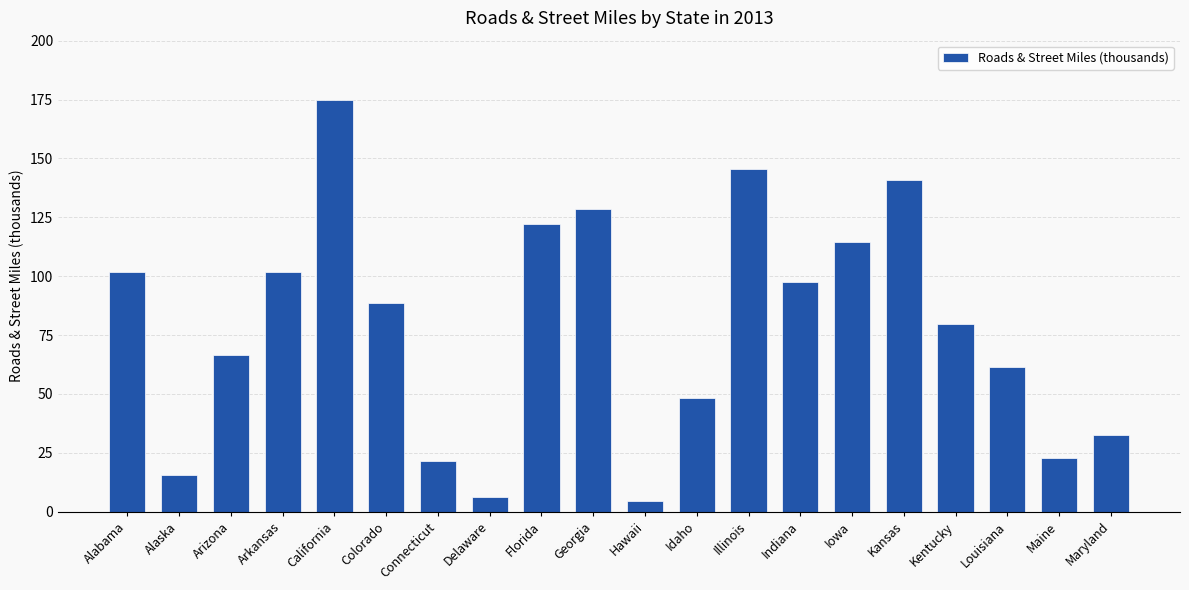

What is the label of the 17th bar from the right?

Arkansas